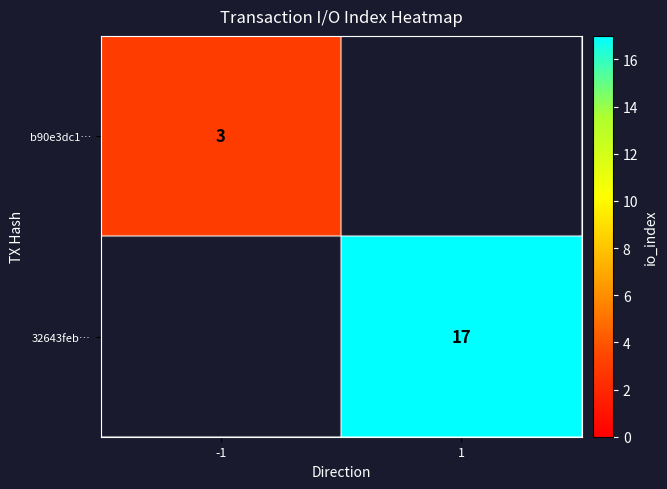

True or false: b90e3dc1… has a value of 3 at -1.

True